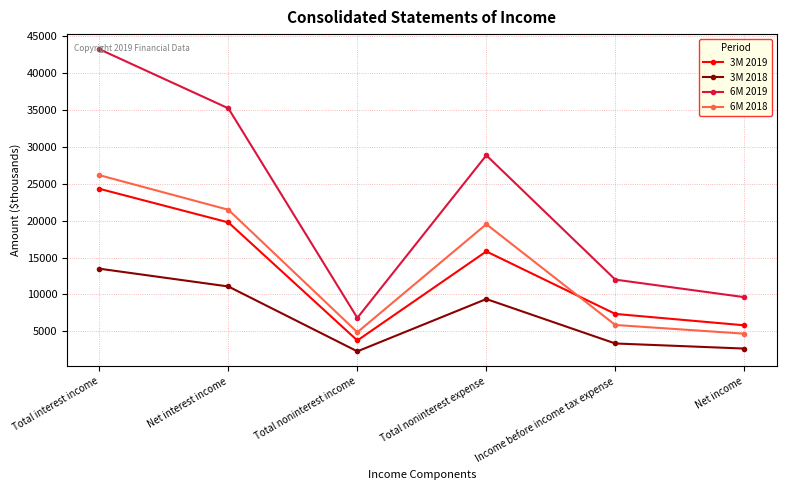

Where is the first local maximum for 3M 2019?

Total noninterest expense